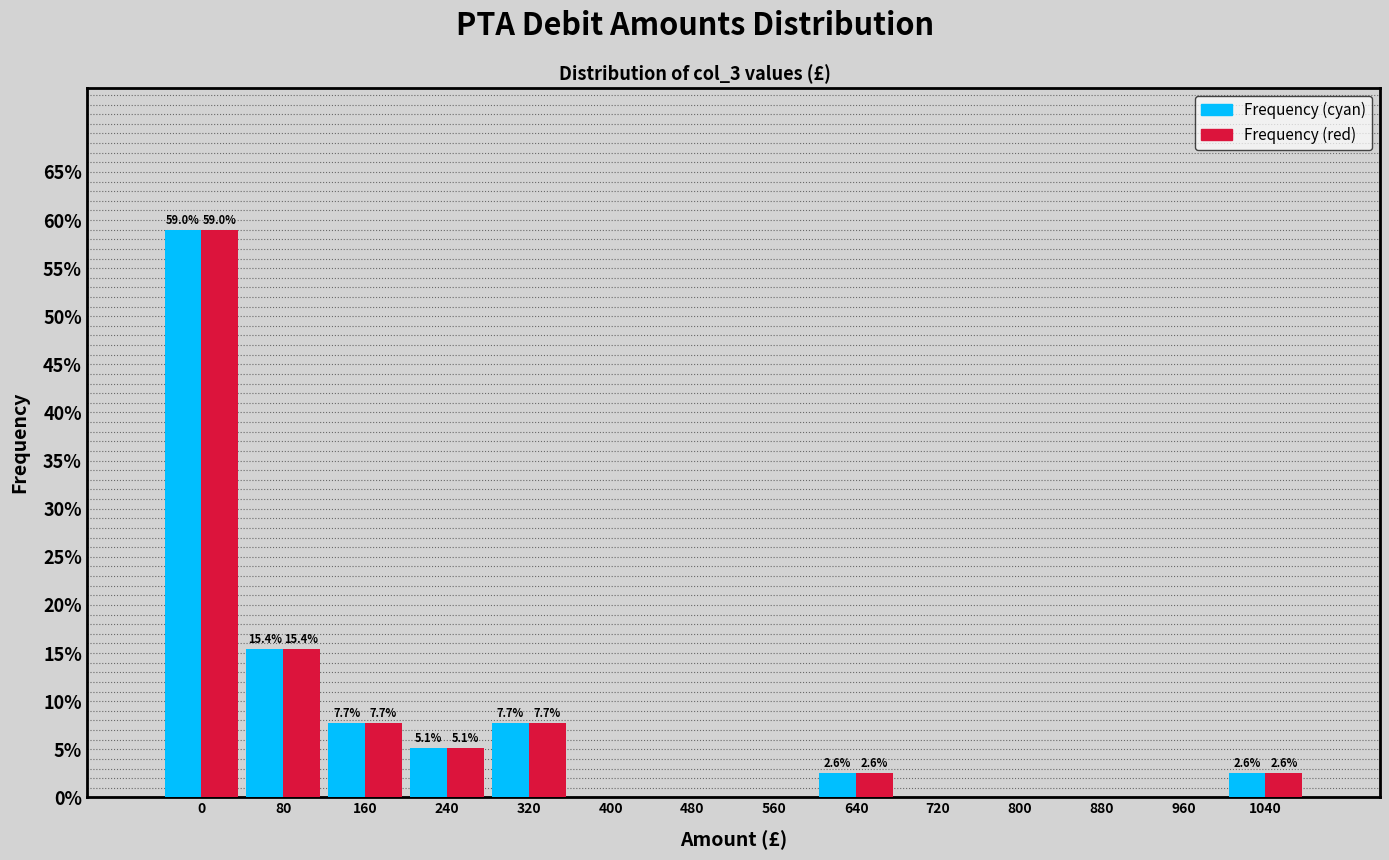

Reading left to right, what are all the values shown in this chart?

Frequency (cyan): 0=59.0	80=15.4	160=7.7	240=5.1	320=7.7	400=0.0	480=0.0	560=0.0	640=2.6	720=0.0	800=0.0	880=0.0	960=0.0	1040=2.6
Frequency (red): 0=59.0	80=15.4	160=7.7	240=5.1	320=7.7	400=0.0	480=0.0	560=0.0	640=2.6	720=0.0	800=0.0	880=0.0	960=0.0	1040=2.6